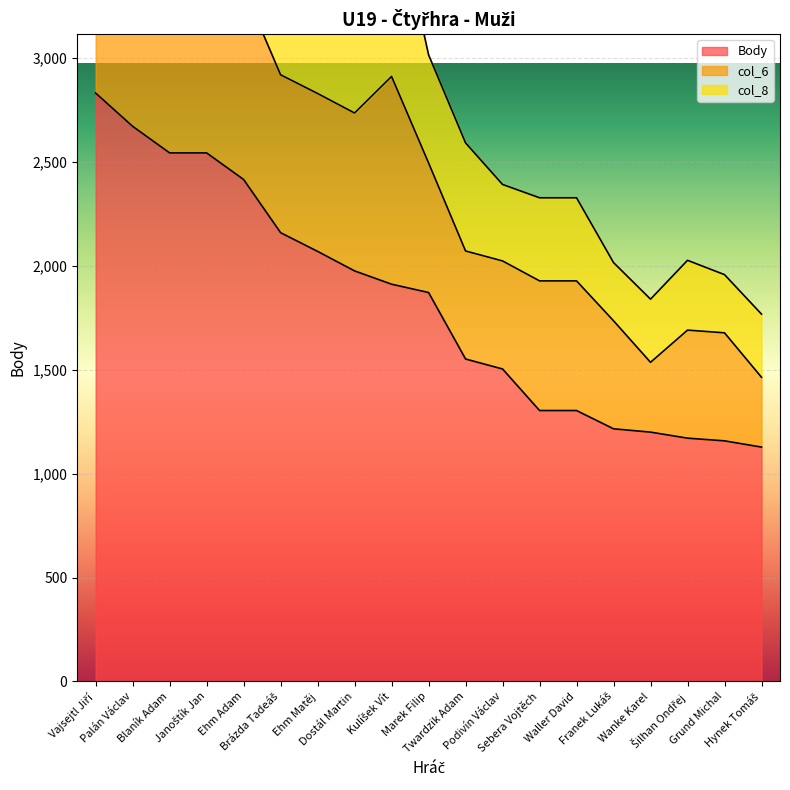

What is the label of the 2nd point from the left?

Palán Václav